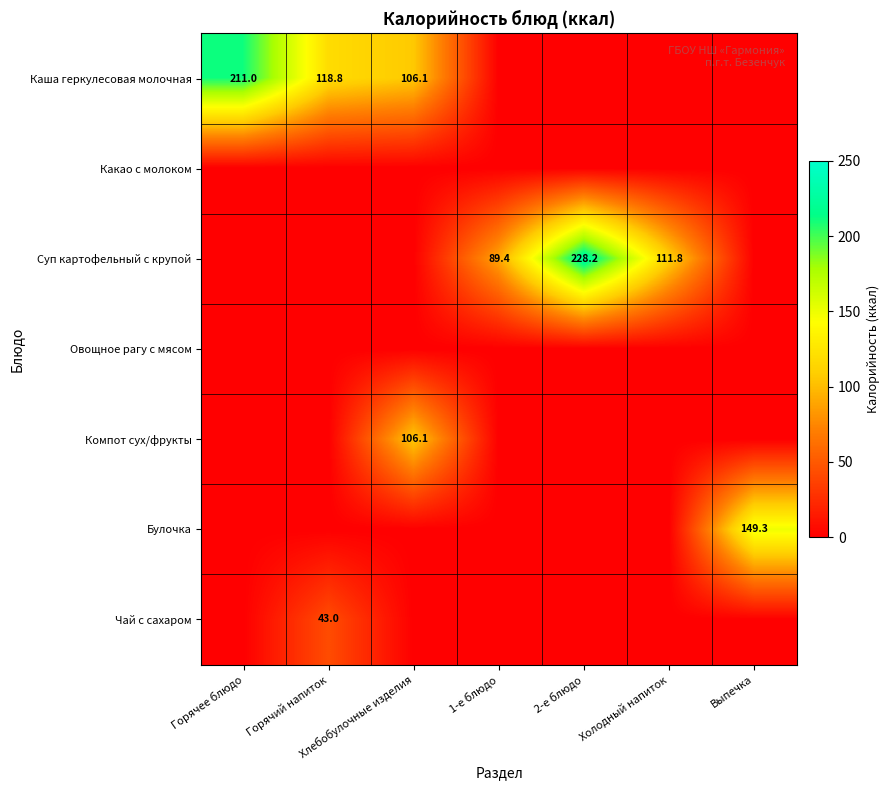

Is it true that Каша геркулесовая молочная equals 184.1 at Горячий напиток?

False